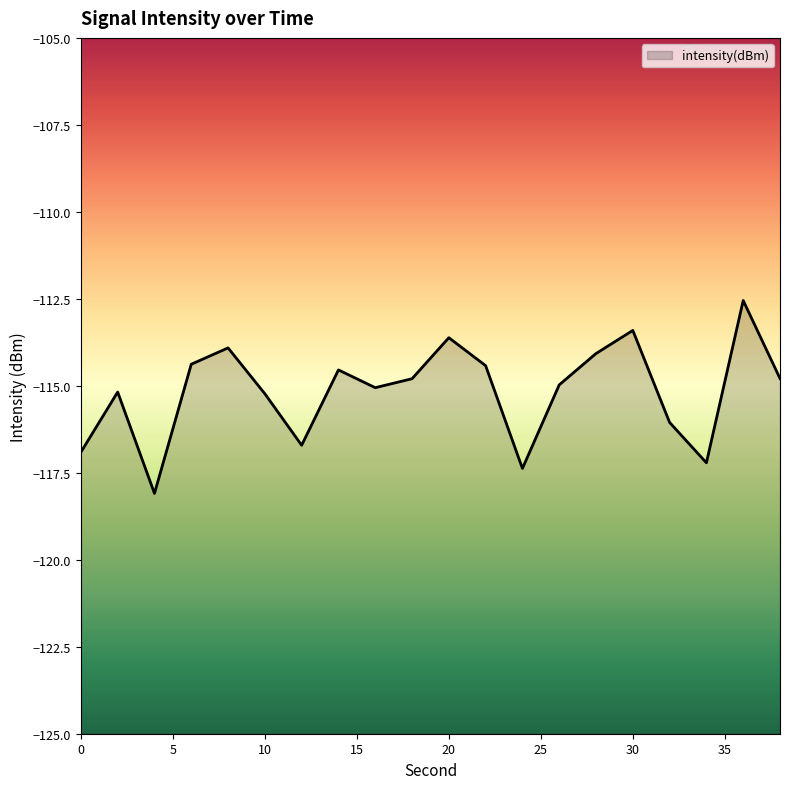

Which category has the lowest value across all series?

4